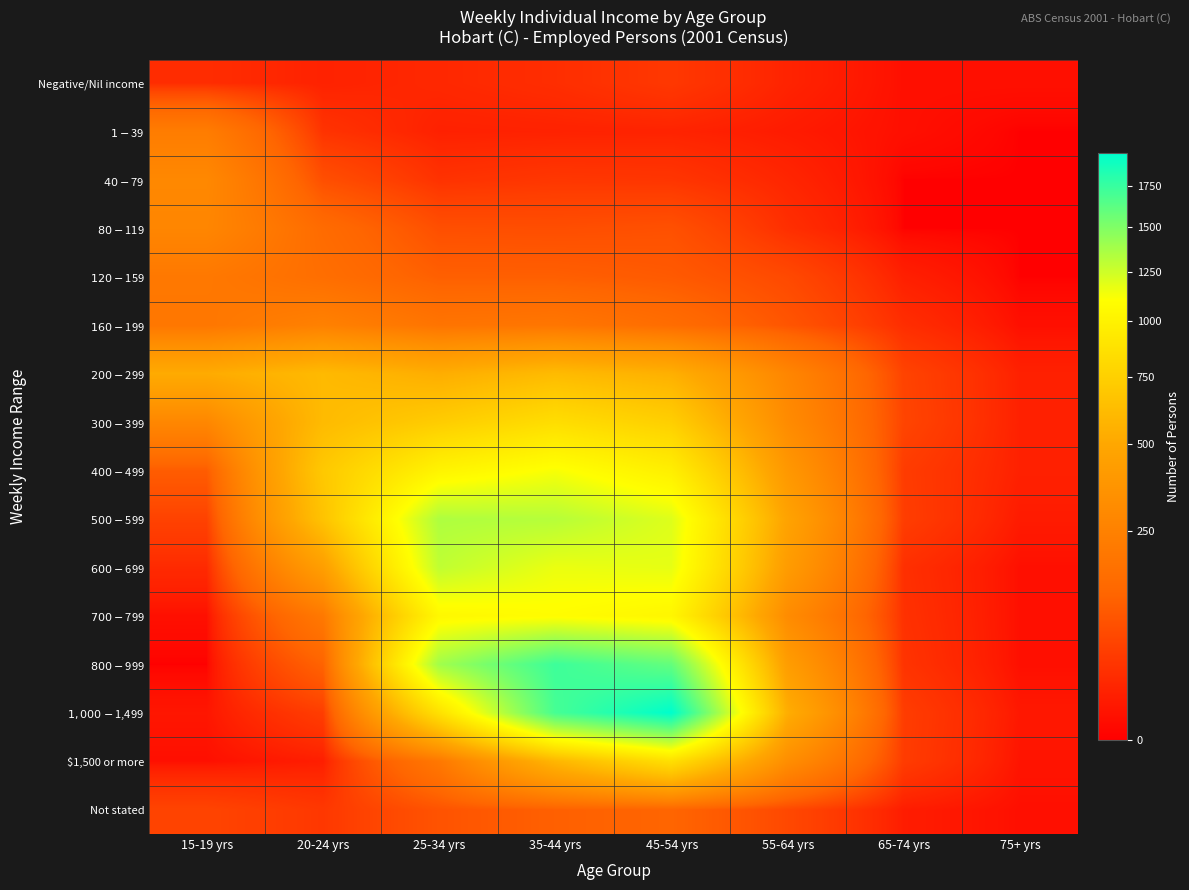

Which has a higher value, 20-24 yrs or 75+ yrs?

20-24 yrs